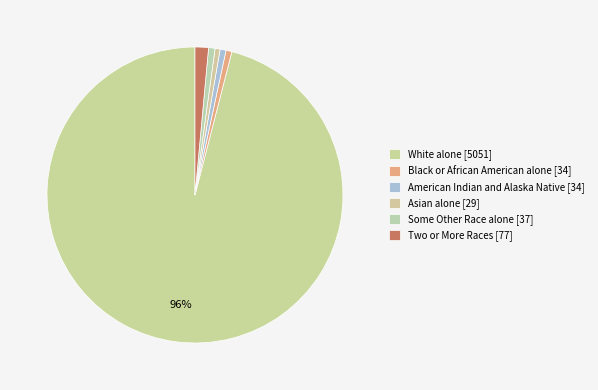

Which slice is the largest?

White alone